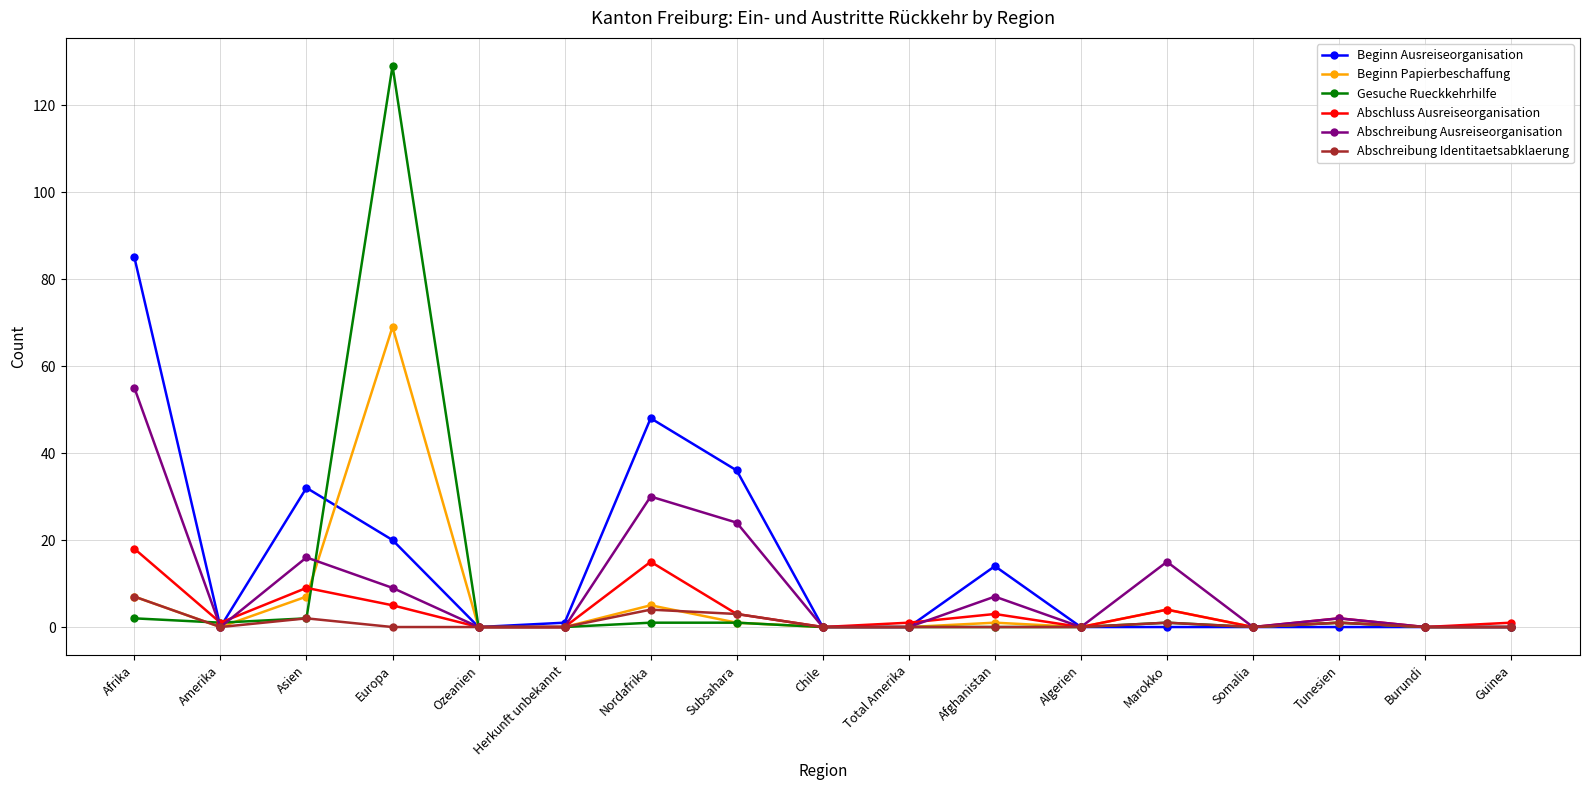

What position from the left is Chile?

9